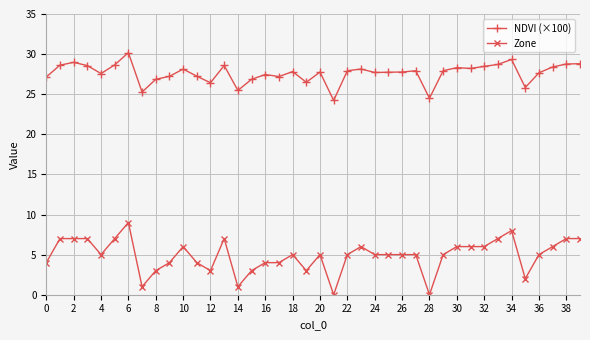

Rank the series by their average value, from lowest to highest.

Zone, NDVI (×100)